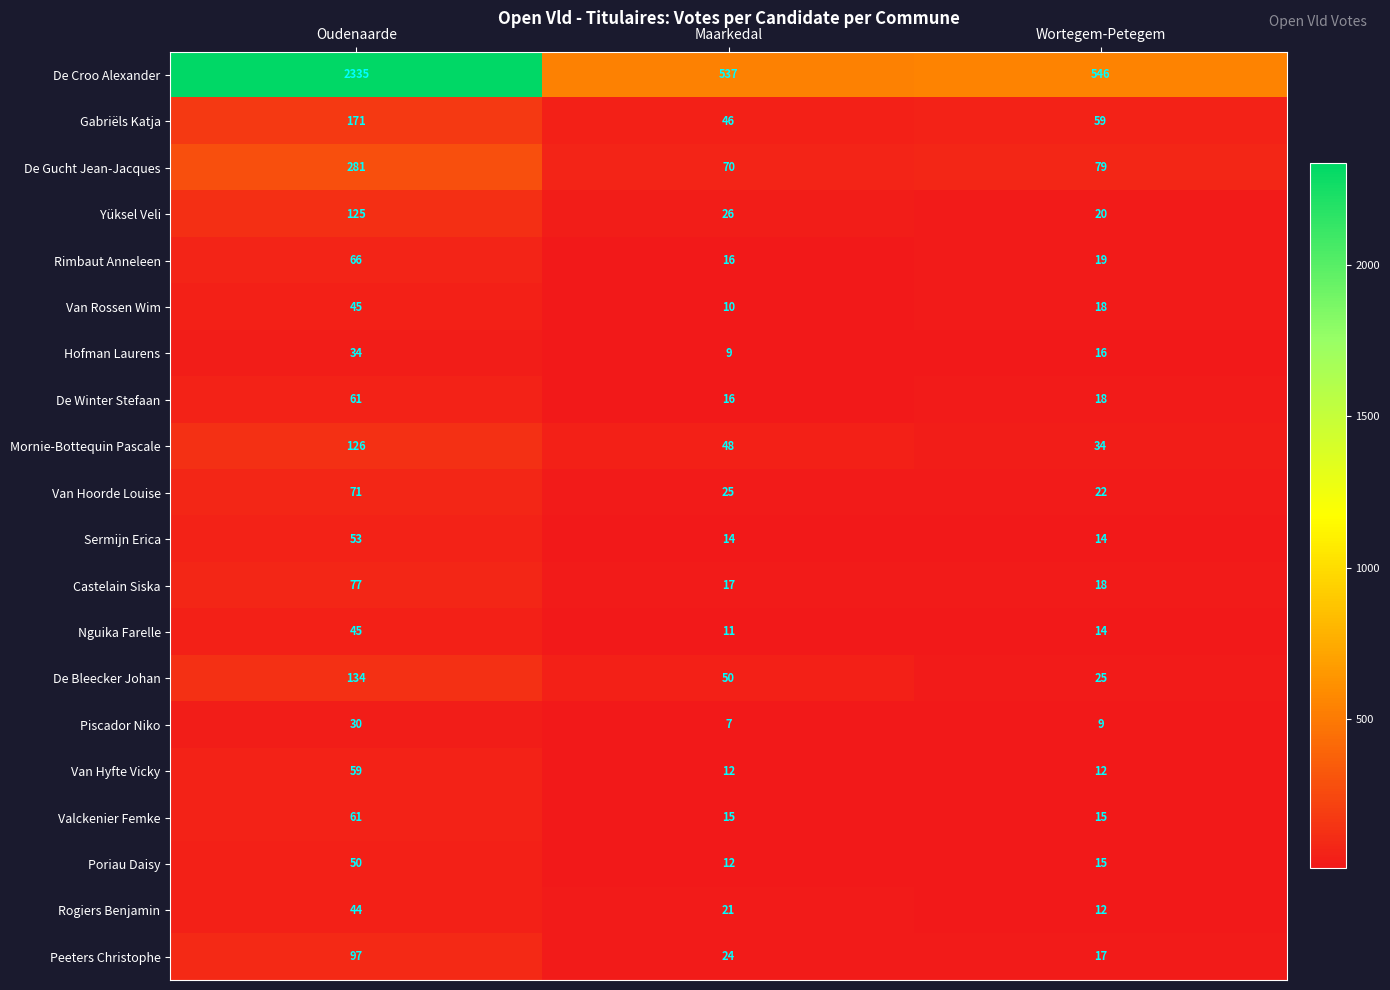

Rank the categories by Hofman Laurens value from lowest to highest.

Maarkedal, Wortegem-Petegem, Oudenaarde